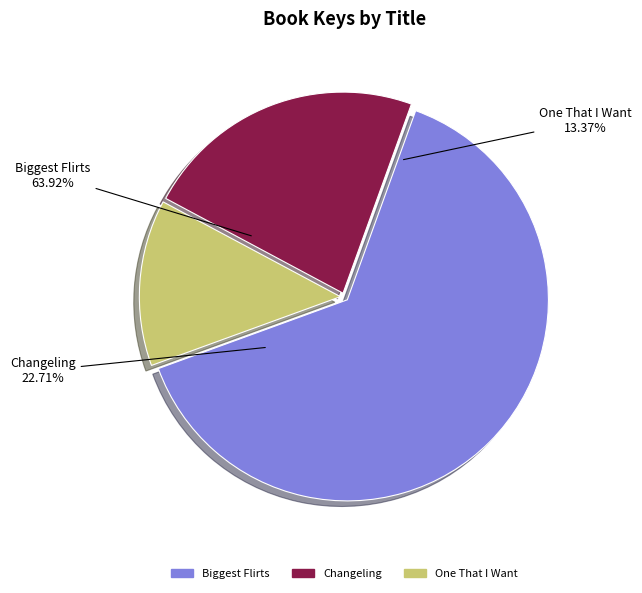

Count the number of slices in the pie.

3